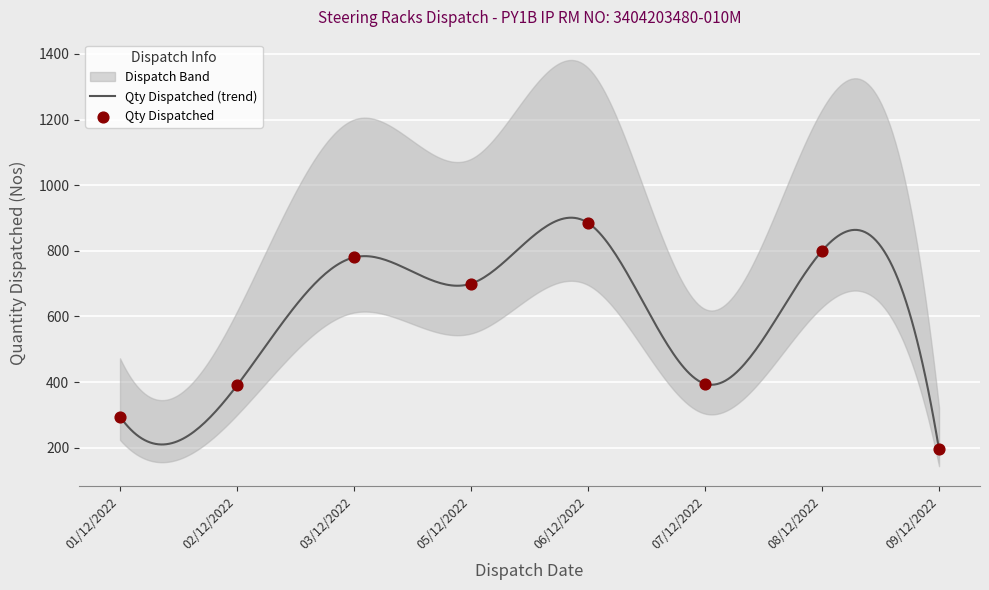

What is the lowest value of the Qty Dispatched (trend) series?

195.0